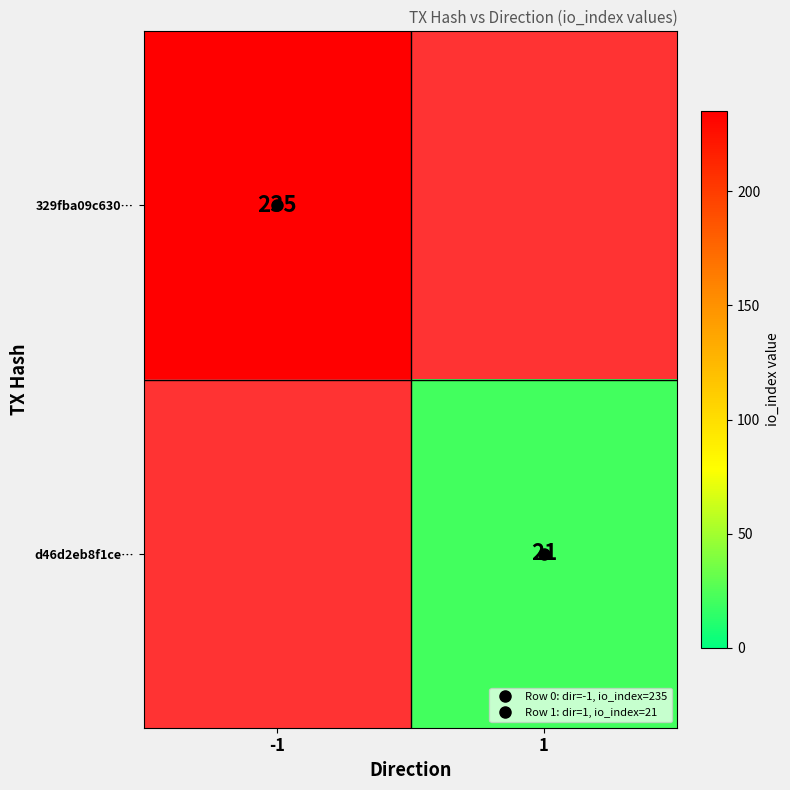

Which series has the largest range (max minus min)?

329fba09c630…